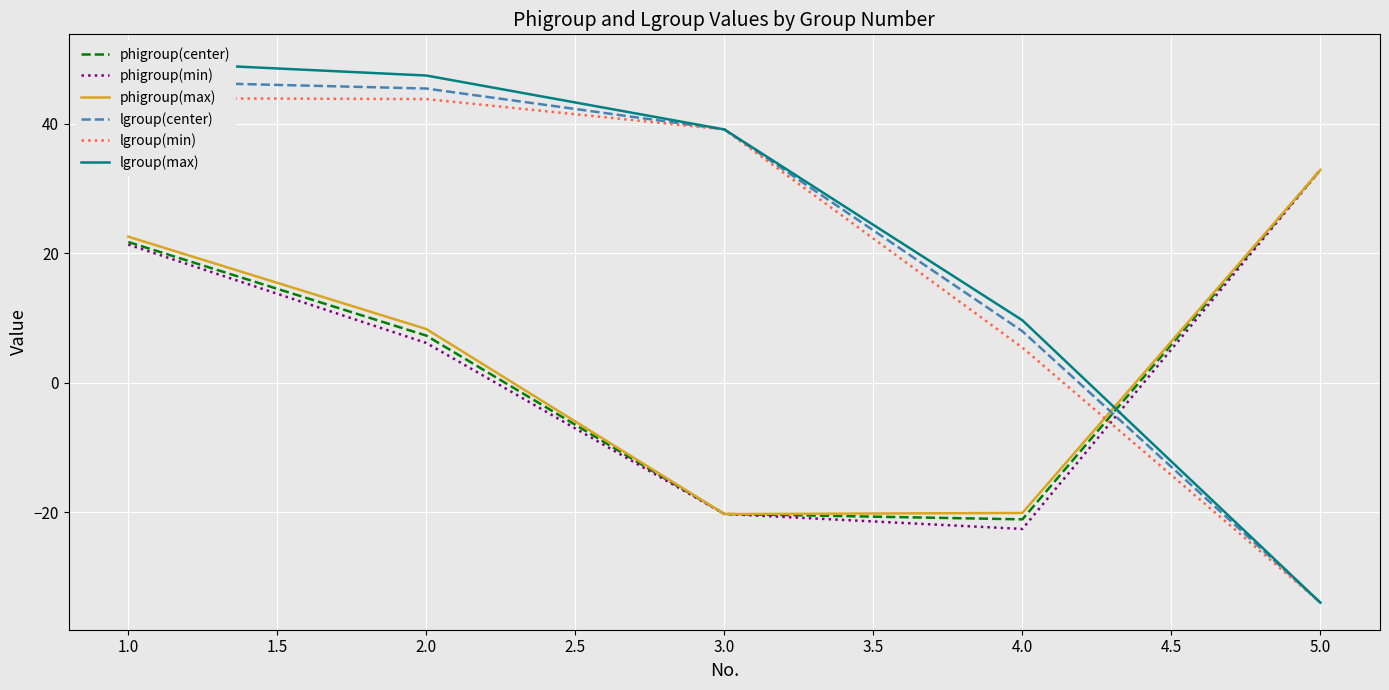

How many categories are shown in the chart?

5